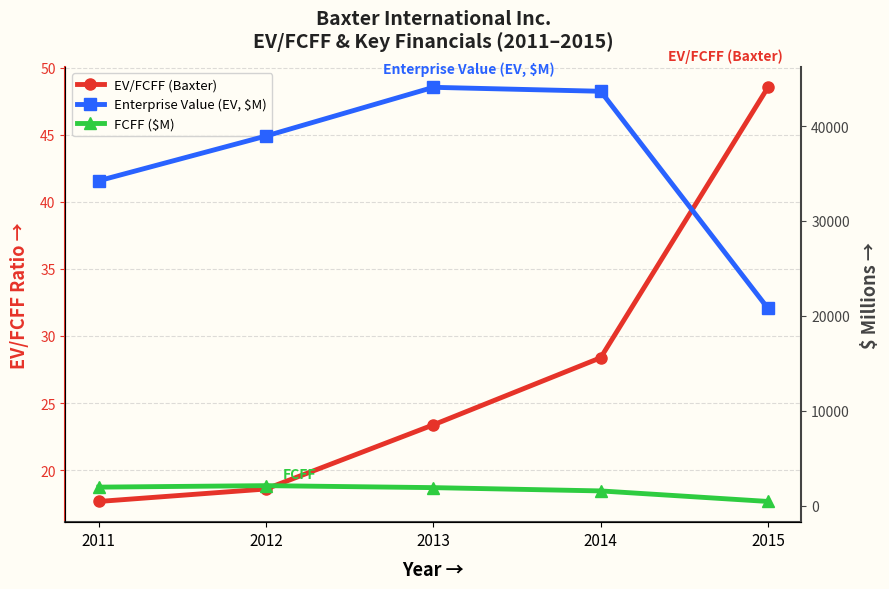

True or false: FCFF ($M) and EV/FCFF (Baxter) cross at least once.

False